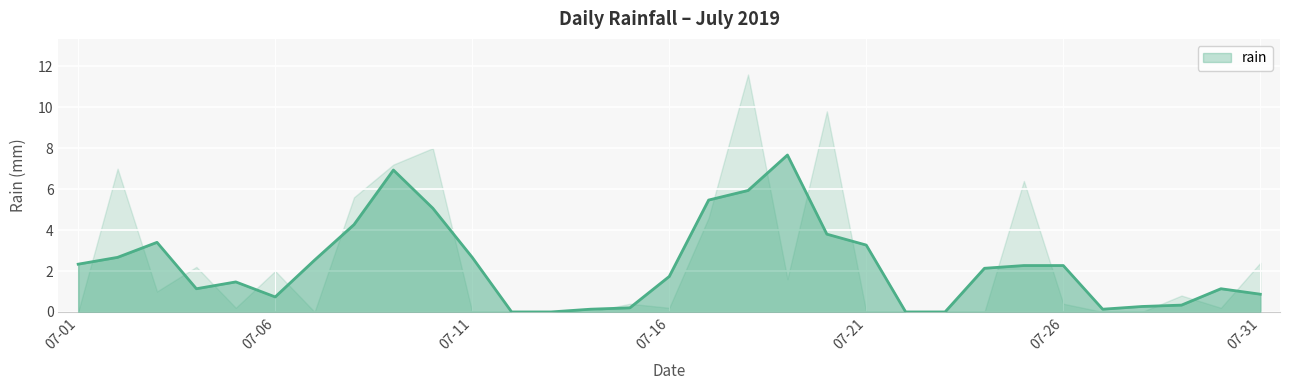

Where is the first local minimum?

2019-07-03